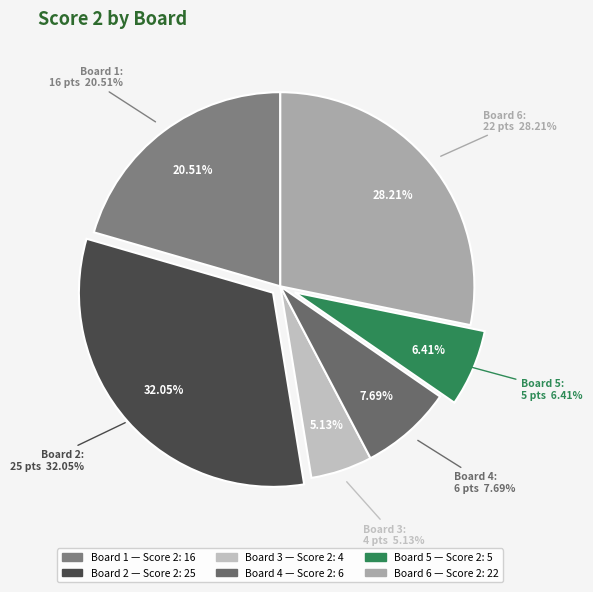

Between Board 1 and Board 4, which is larger?

Board 1